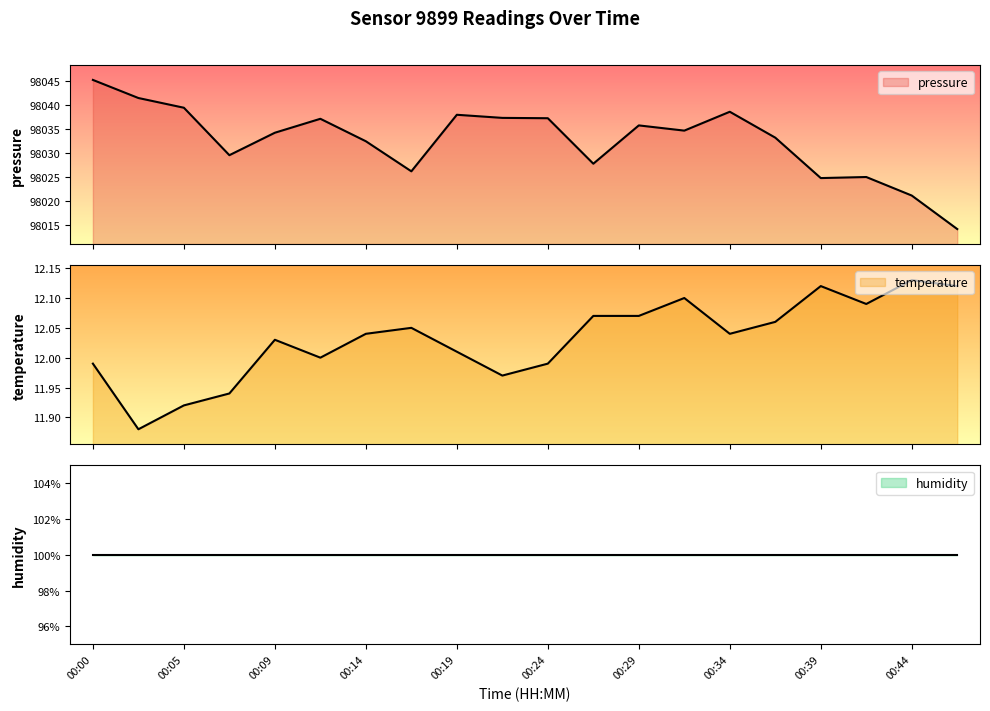

In temperature, how many points are higher than both neighbors (excluding endpoints)?

5